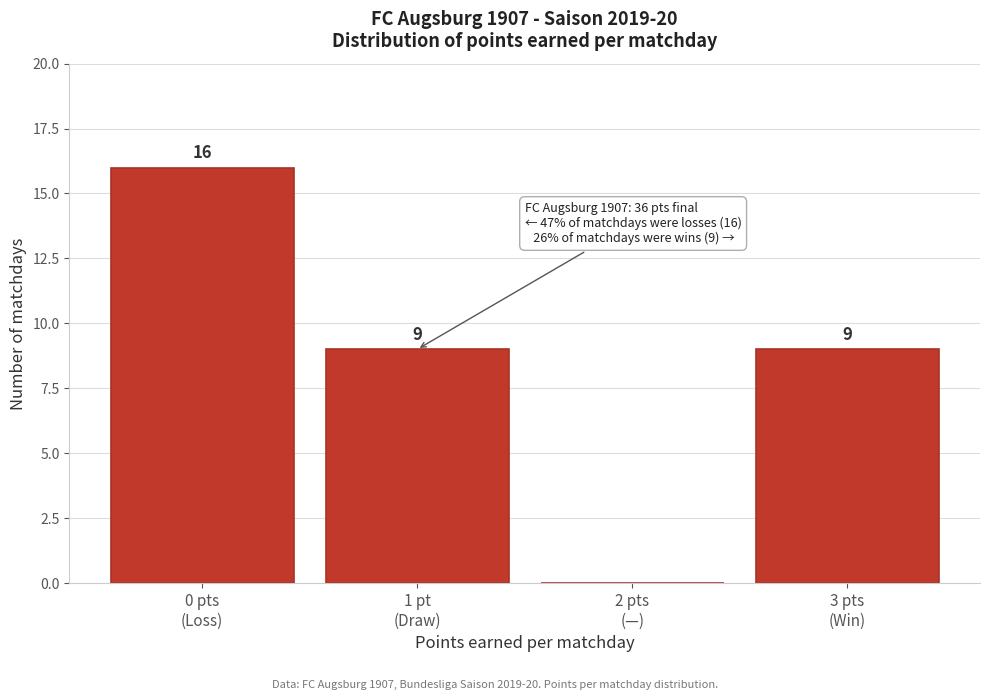

What is the greatest value displayed?

16